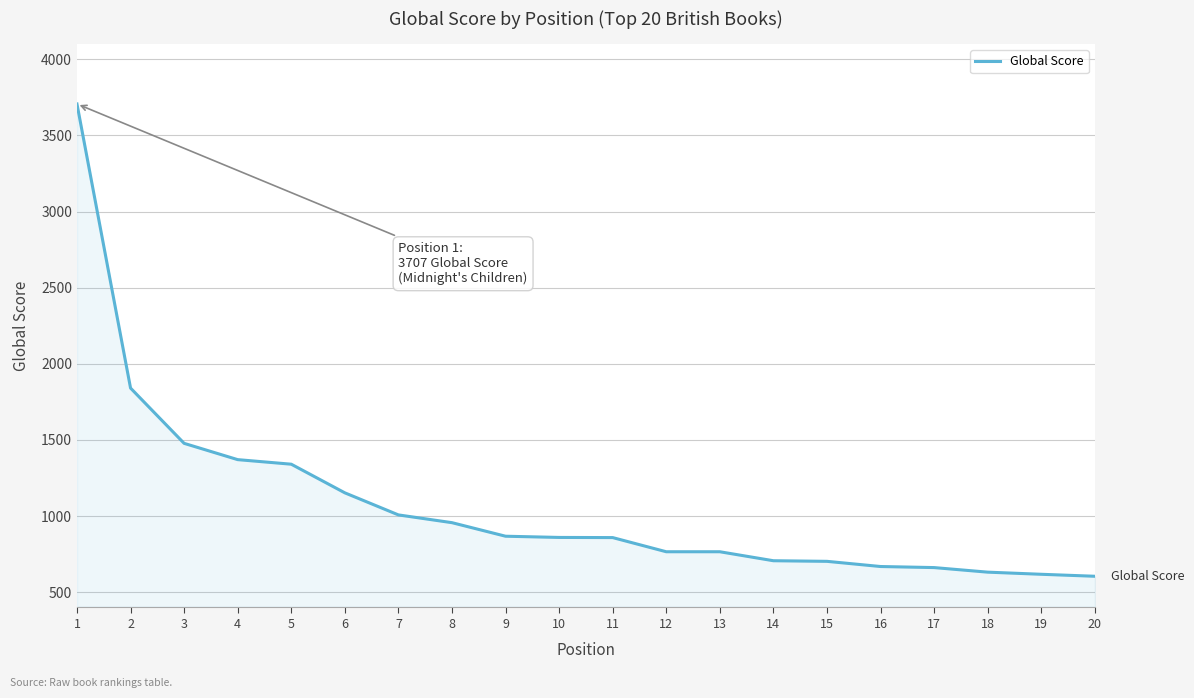

What is the greatest value displayed?

3707